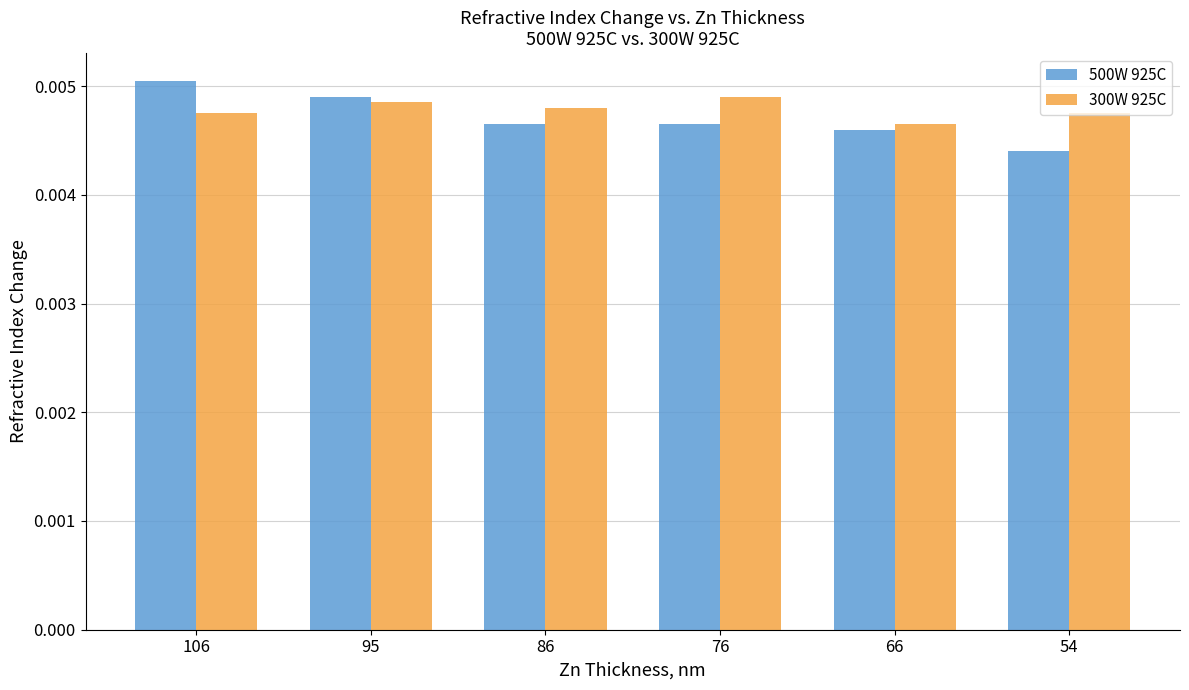

Which series changed the most between 86 and 54?

500W 925C